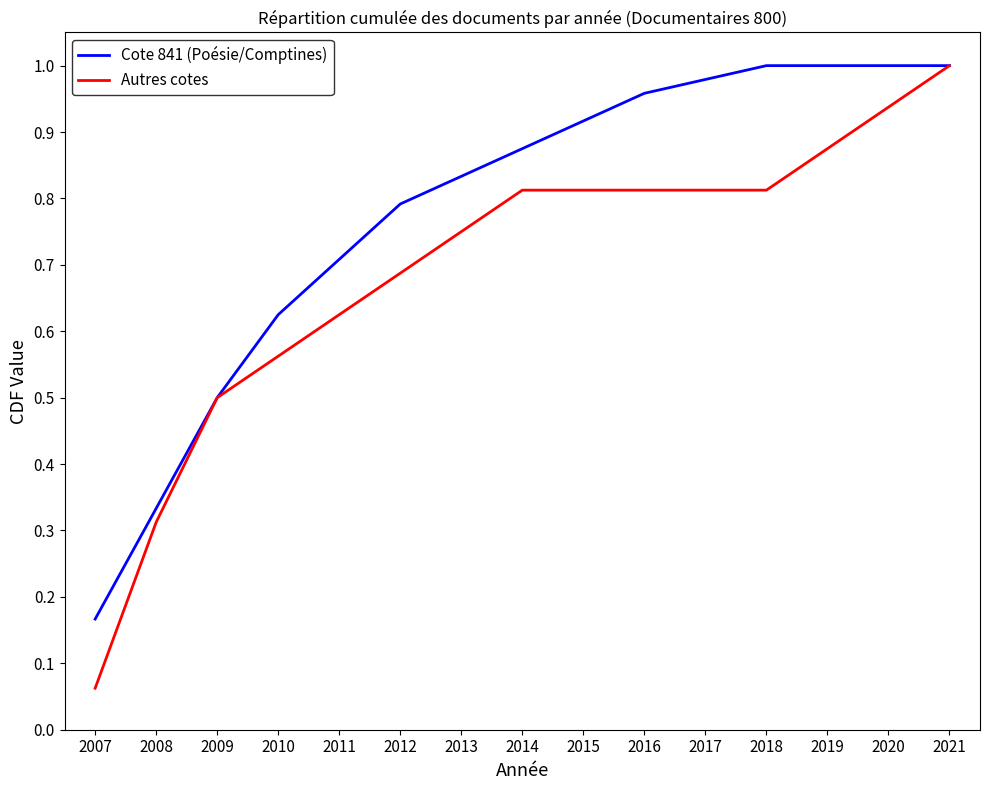

Which series changed the most between 2007 and 2014?

Autres cotes